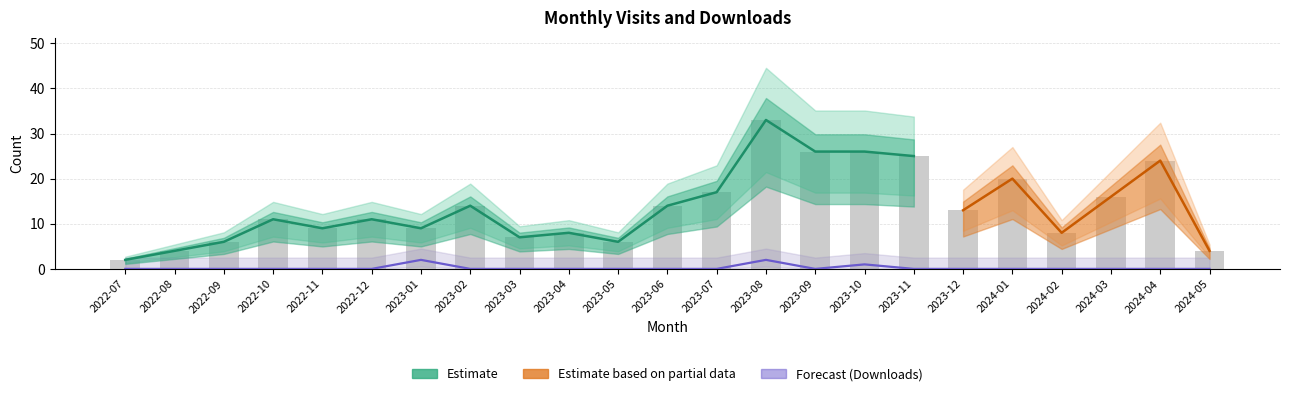

What is the maximum value for monthly_visit?

33